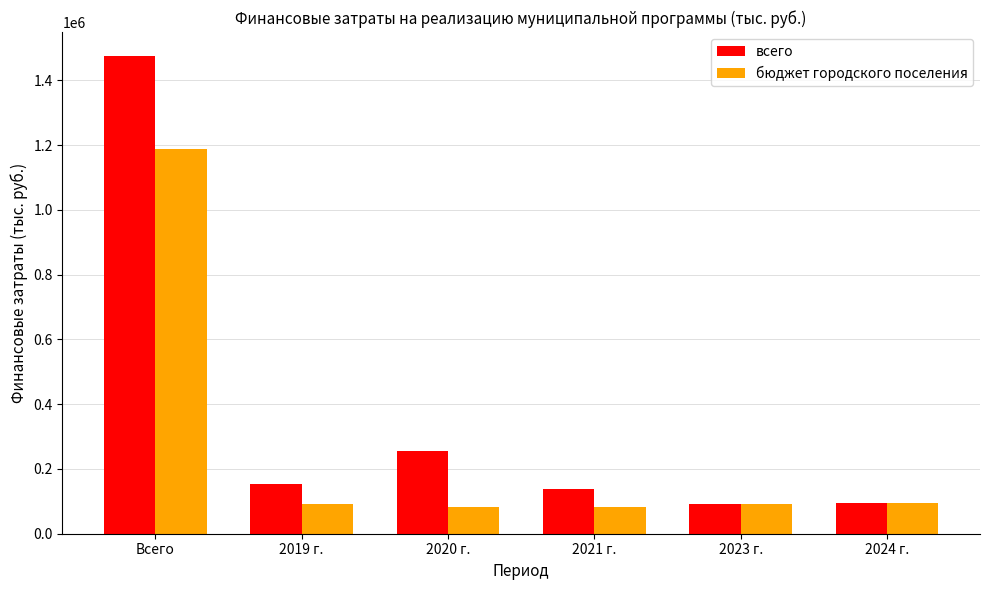

At how many categories does at least one series exceed 1431637?

1